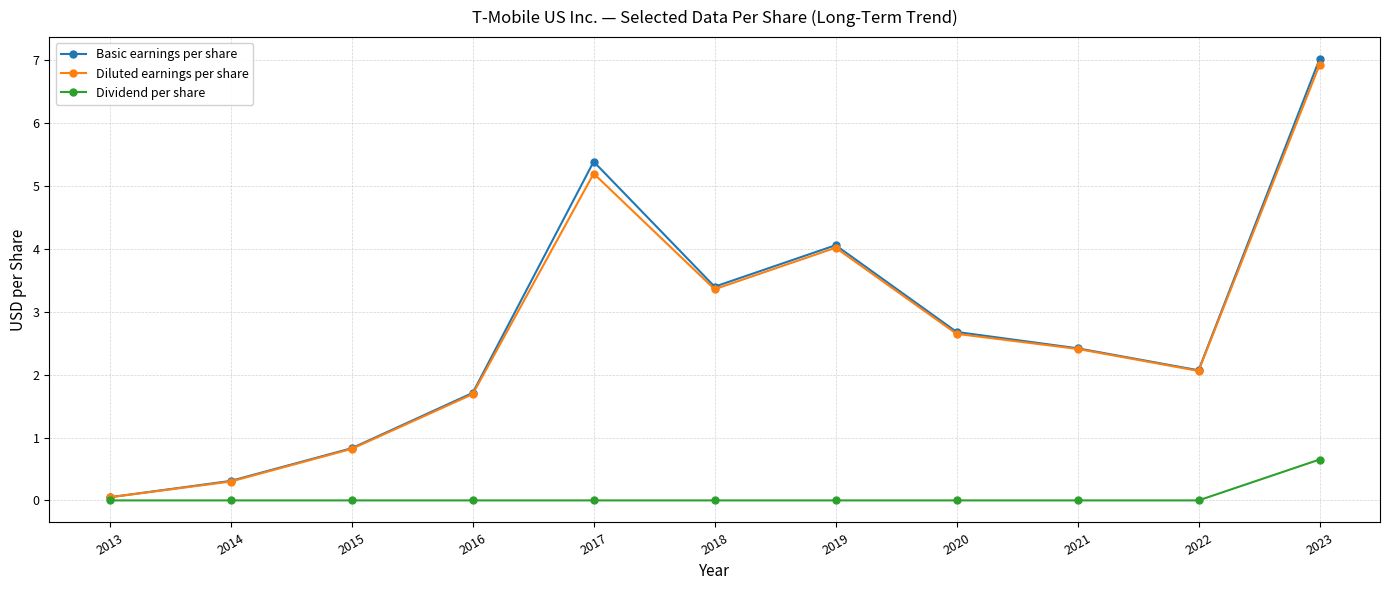

Rank the series at 2023 from lowest to highest value.

Dividend per share, Diluted earnings per share, Basic earnings per share